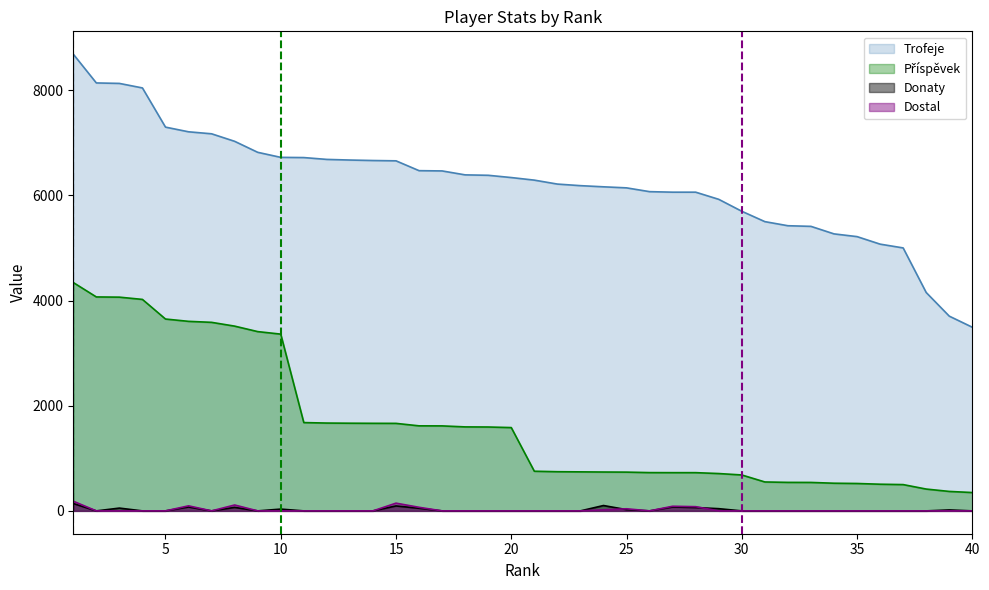

True or false: Dostal and Trofeje intersect in this chart.

False